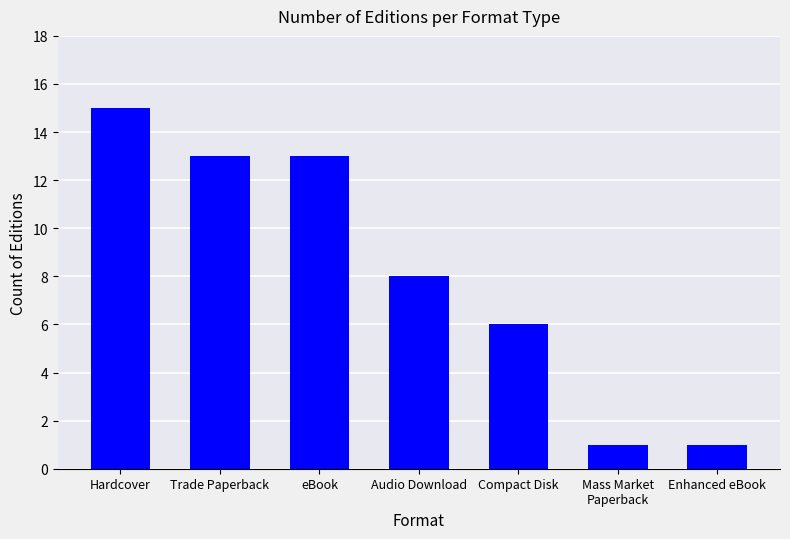

Reading right to left, extract all data points from this chart.

1	1	6	8	13	13	15